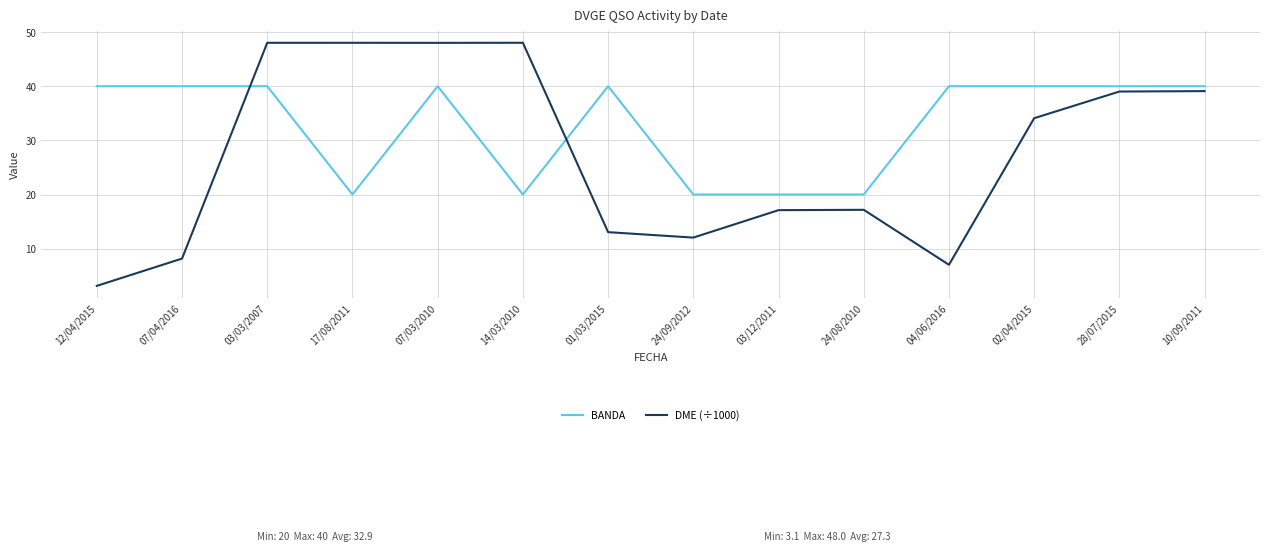

Which series has the largest total across all categories?

BANDA